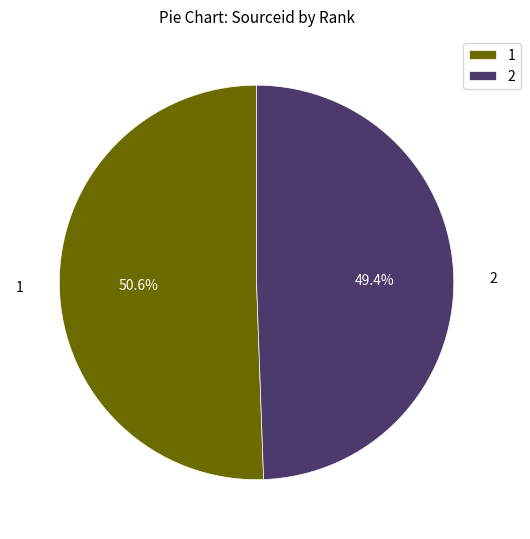

Which category has the smallest portion of the pie?

2